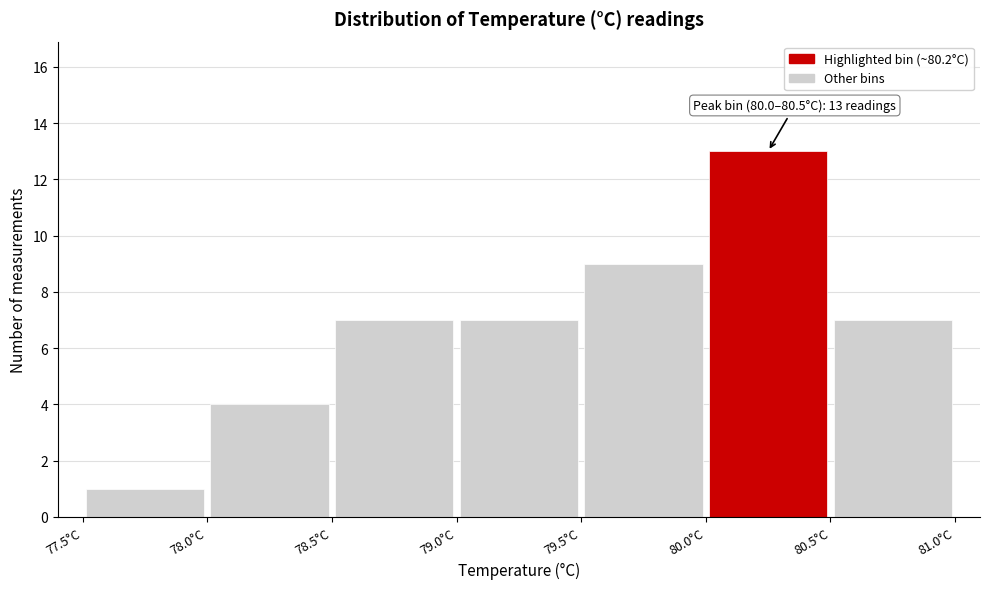

Which range on the x-axis has the tallest bar?

80.0 to 80.5